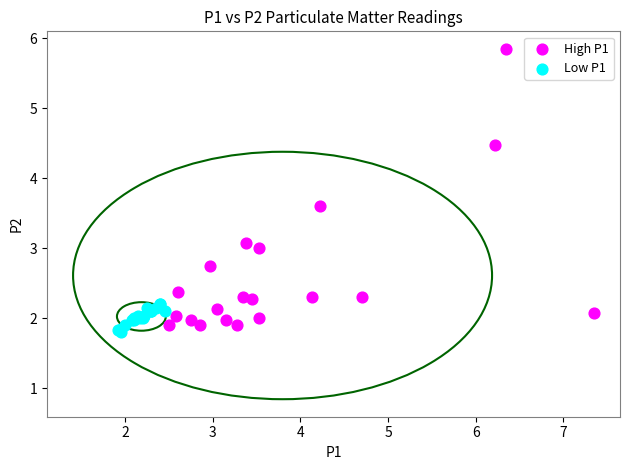

Which series has the widest spread of Y values?

High P1